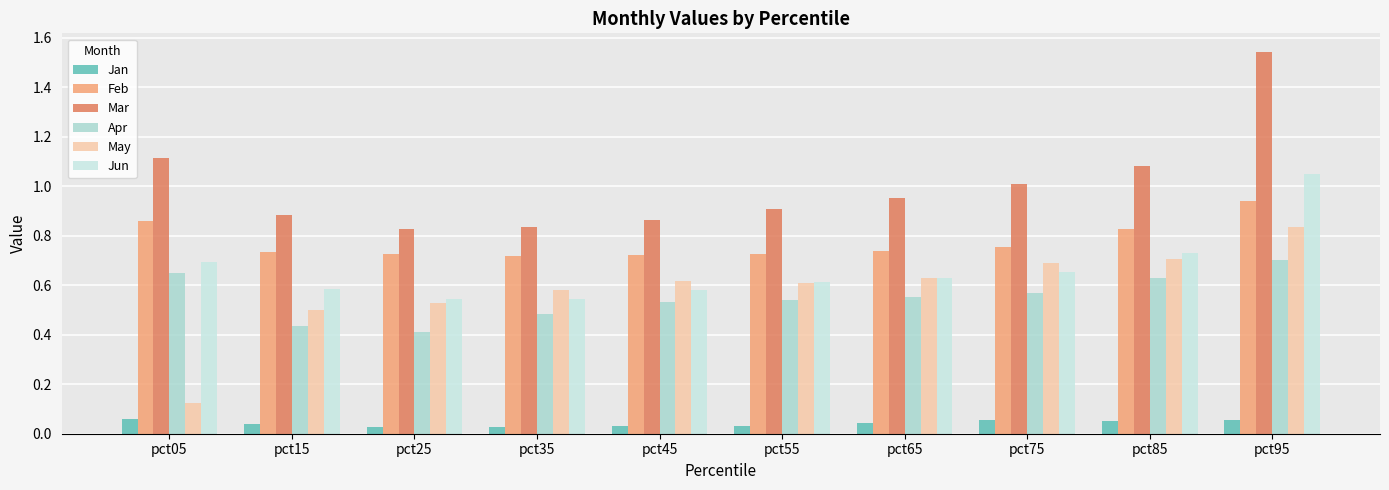

True or false: Jun has a value of 0.5 at pct25.

True